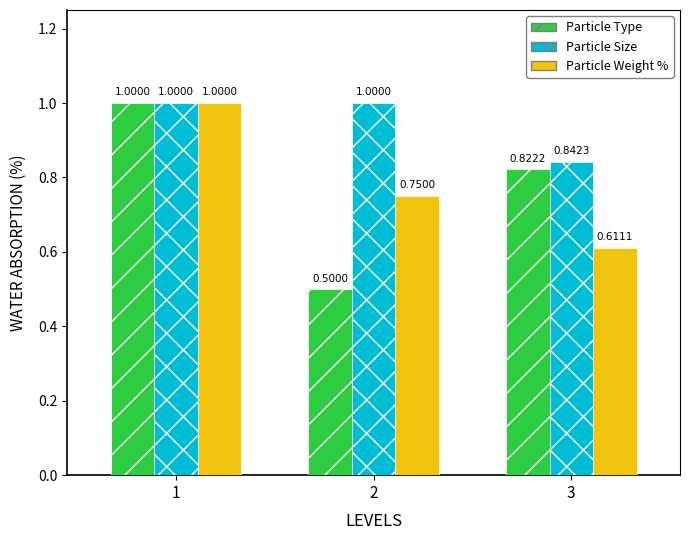

Which series has the widest spread of values?

Particle Type